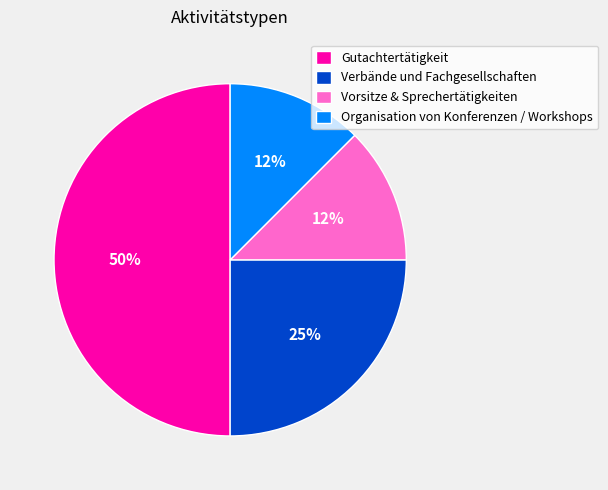

Combined, do Verbände und Fachgesellschaften and Gutachtertätigkeit account for over 50%?

Yes